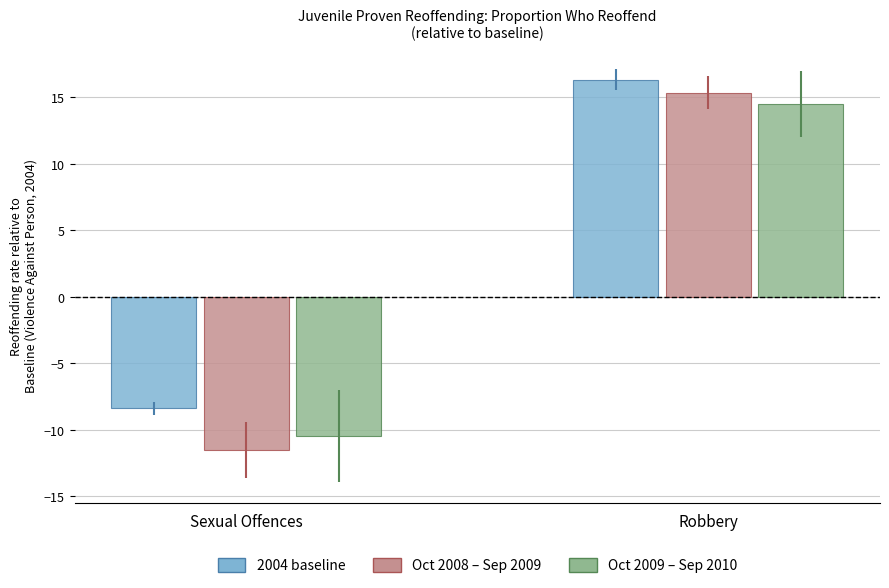

What is the total value across all series at Robbery?

46.2